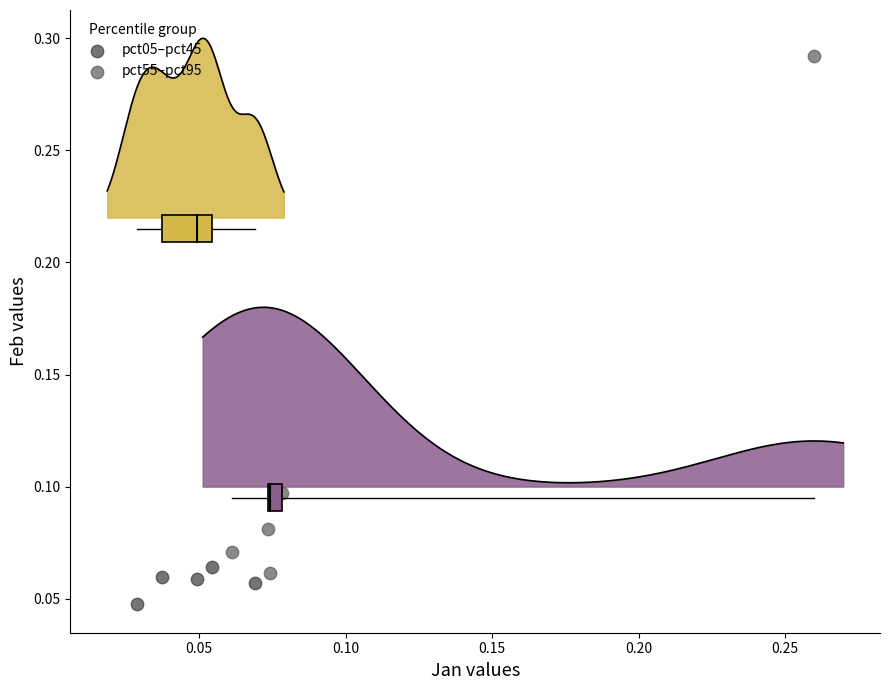

Which series contains the lowest Y value?

pct05–pct45